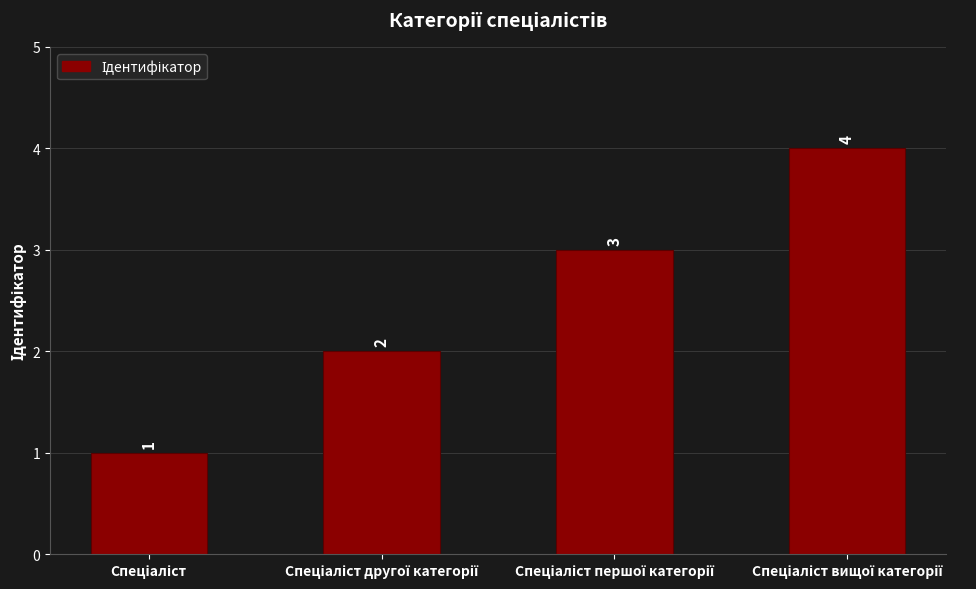

What is the difference between the maximum and minimum values?

3